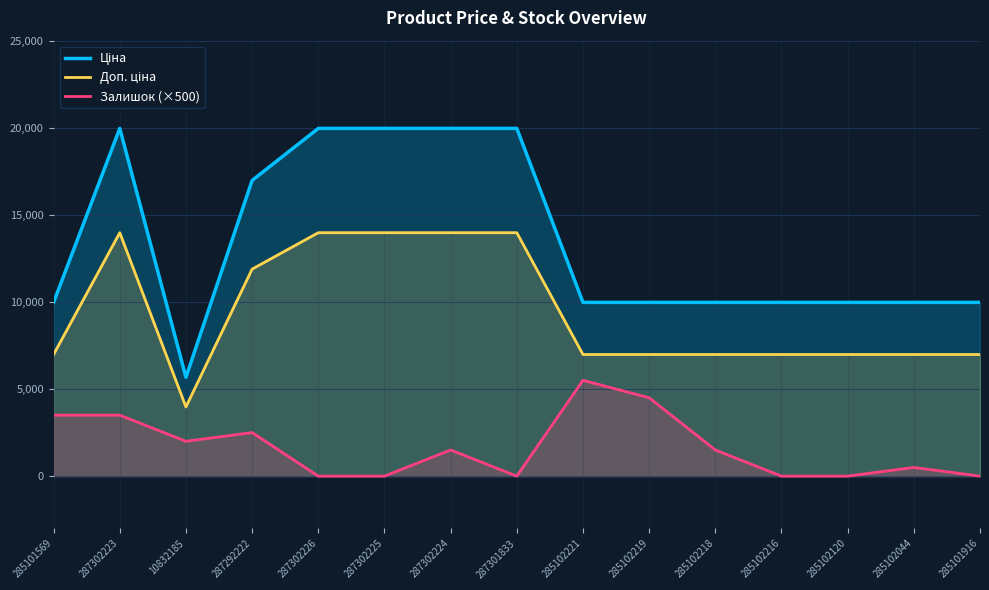

What are all the series names shown in the legend?

Ціна, Доп. ціна, Залишок (×500)